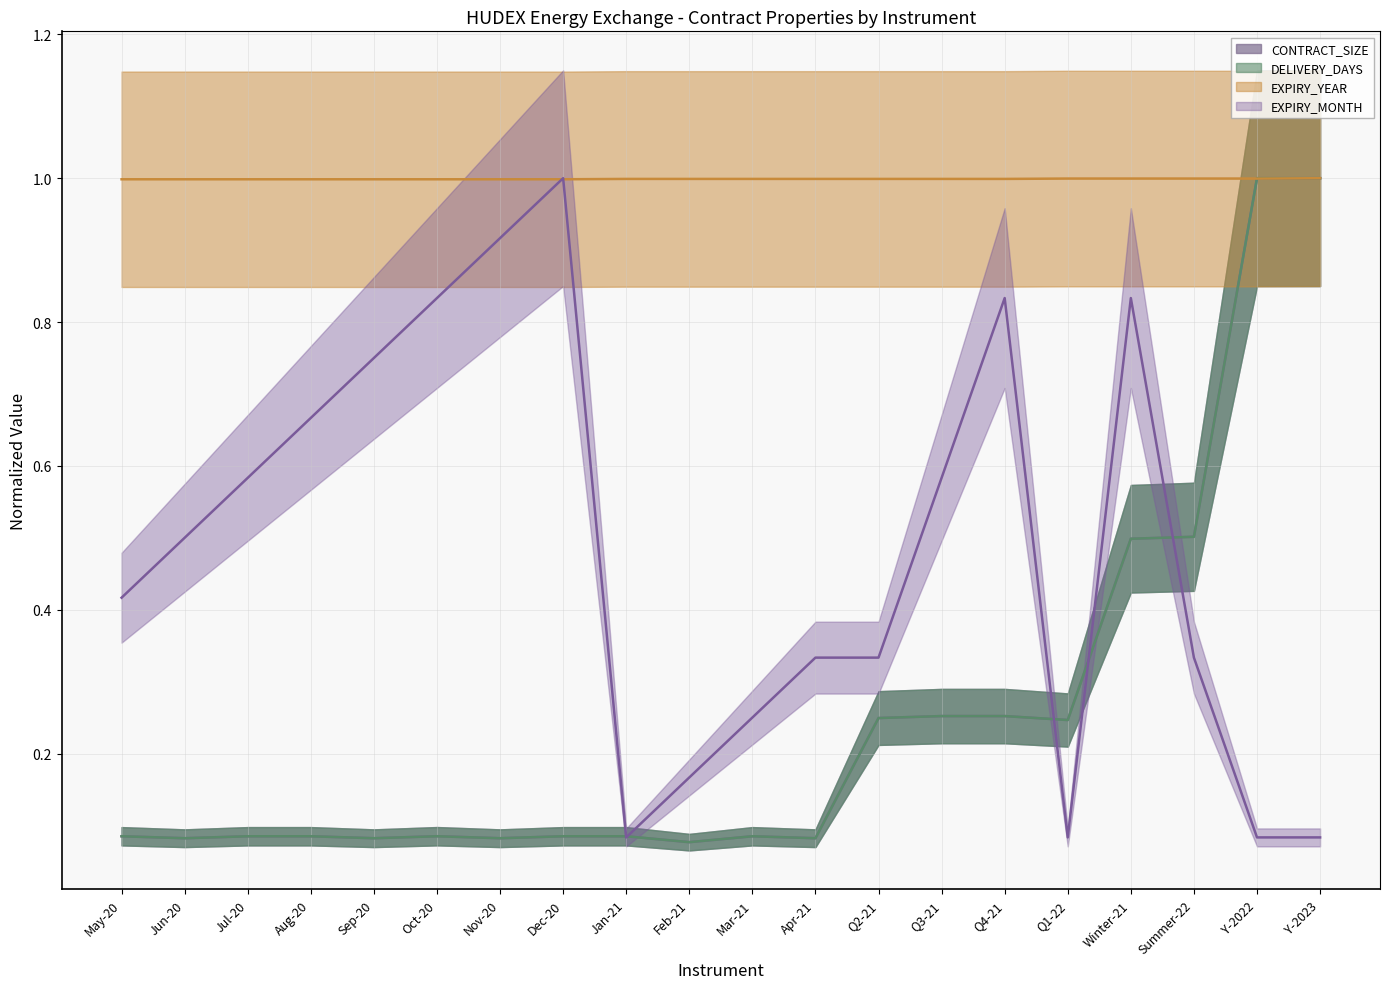

Reading right to left, what are all the values shown in this chart?

CONTRACT_SIZE (line): Y-2023=1.0	Y-2022=1.0	Summer-22=0.5	Winter-21=0.5	Q1-22=0.2	Q4-21=0.3	Q3-21=0.3	Q2-21=0.2	Apr-21=0.1	Mar-21=0.1	Feb-21=0.1	Jan-21=0.1	Dec-20=0.1	Nov-20=0.1	Oct-20=0.1	Sep-20=0.1	Aug-20=0.1	Jul-20=0.1	Jun-20=0.1	May-20=0.1
DELIVERY_DAYS (line): Y-2023=1.0	Y-2022=1.0	Summer-22=0.5	Winter-21=0.5	Q1-22=0.2	Q4-21=0.3	Q3-21=0.3	Q2-21=0.2	Apr-21=0.1	Mar-21=0.1	Feb-21=0.1	Jan-21=0.1	Dec-20=0.1	Nov-20=0.1	Oct-20=0.1	Sep-20=0.1	Aug-20=0.1	Jul-20=0.1	Jun-20=0.1	May-20=0.1
EXPIRY_YEAR (line): Y-2023=1.0	Y-2022=1.0	Summer-22=1.0	Winter-21=1.0	Q1-22=1.0	Q4-21=1.0	Q3-21=1.0	Q2-21=1.0	Apr-21=1.0	Mar-21=1.0	Feb-21=1.0	Jan-21=1.0	Dec-20=1.0	Nov-20=1.0	Oct-20=1.0	Sep-20=1.0	Aug-20=1.0	Jul-20=1.0	Jun-20=1.0	May-20=1.0
EXPIRY_MONTH (line): Y-2023=0.1	Y-2022=0.1	Summer-22=0.3	Winter-21=0.8	Q1-22=0.1	Q4-21=0.8	Q3-21=0.6	Q2-21=0.3	Apr-21=0.3	Mar-21=0.2	Feb-21=0.2	Jan-21=0.1	Dec-20=1.0	Nov-20=0.9	Oct-20=0.8	Sep-20=0.8	Aug-20=0.7	Jul-20=0.6	Jun-20=0.5	May-20=0.4